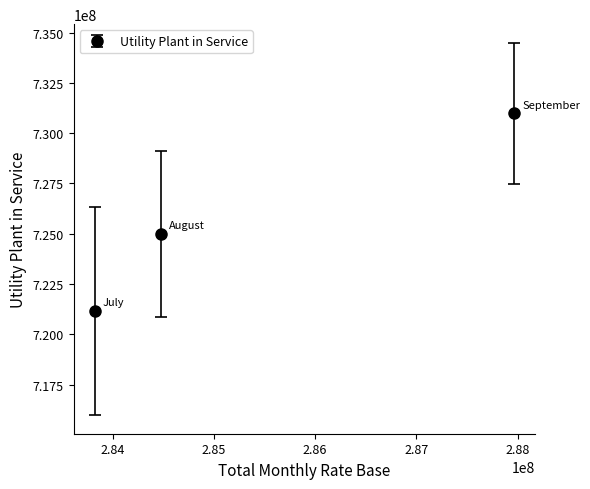

What is the value of the 3rd point from the left?

730992088